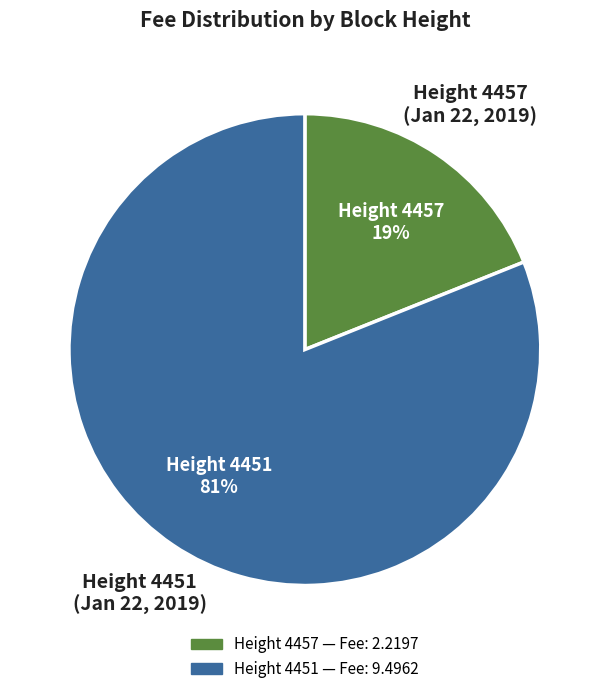

To the nearest percent, what is the average slice percentage?

50%